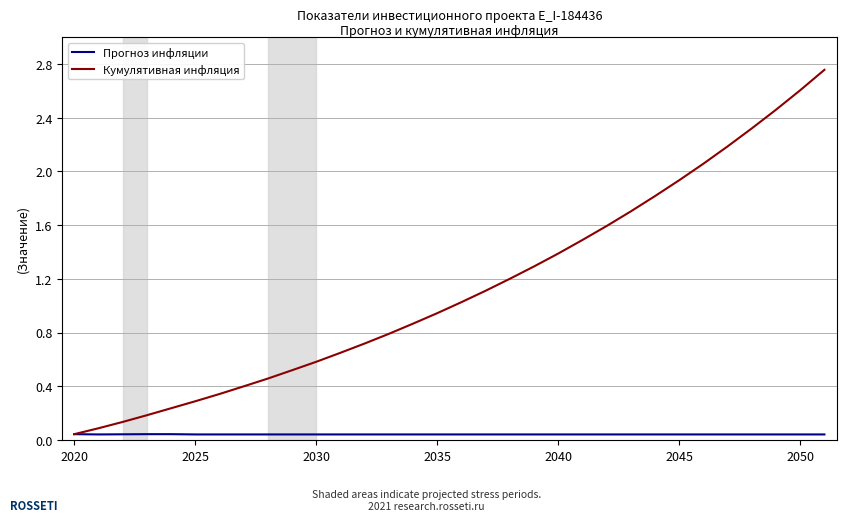

Which series has the largest total across all categories?

Кумулятивная инфляция